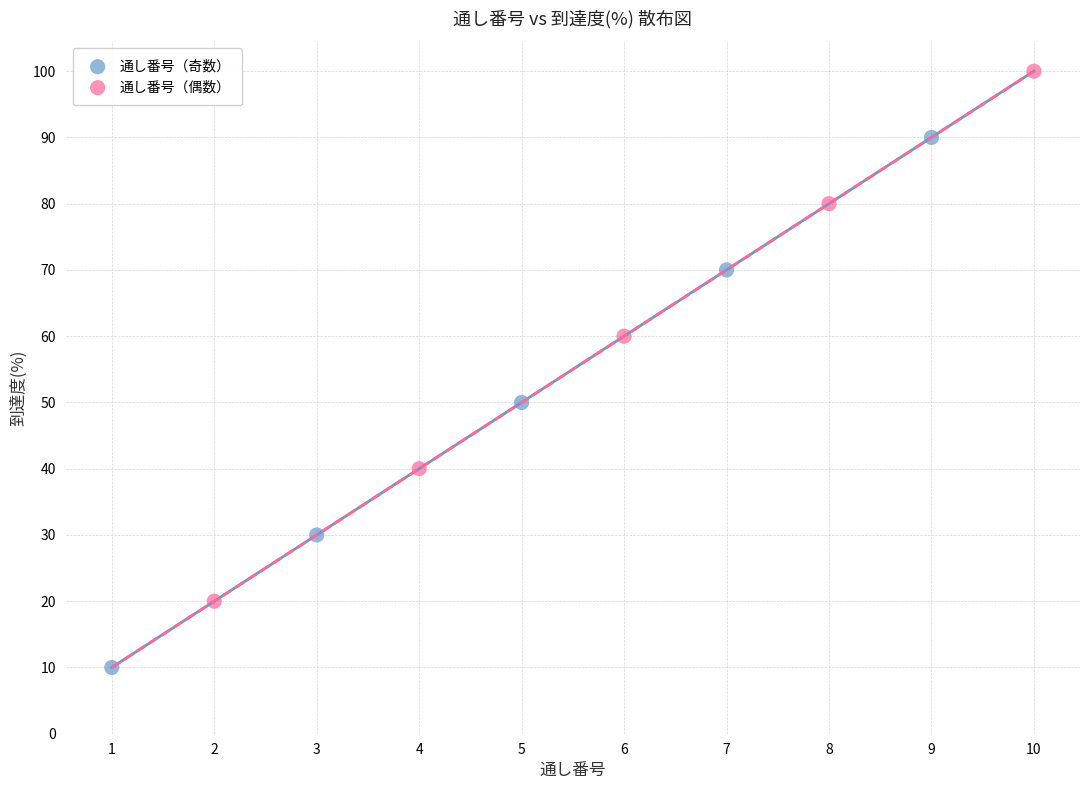

Which series contains the lowest Y value?

通し番号（奇数）